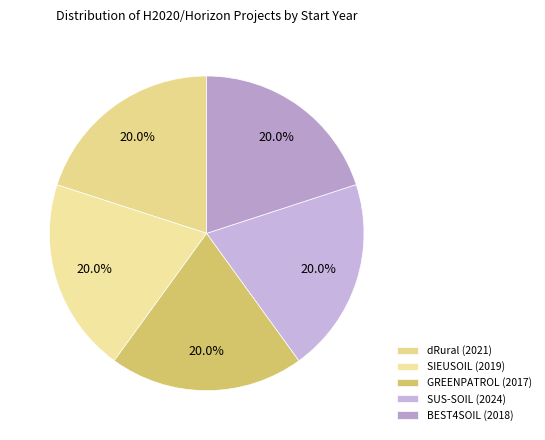

The BEST4SOIL (2018) slice represents 20% of the pie. True or false?

True